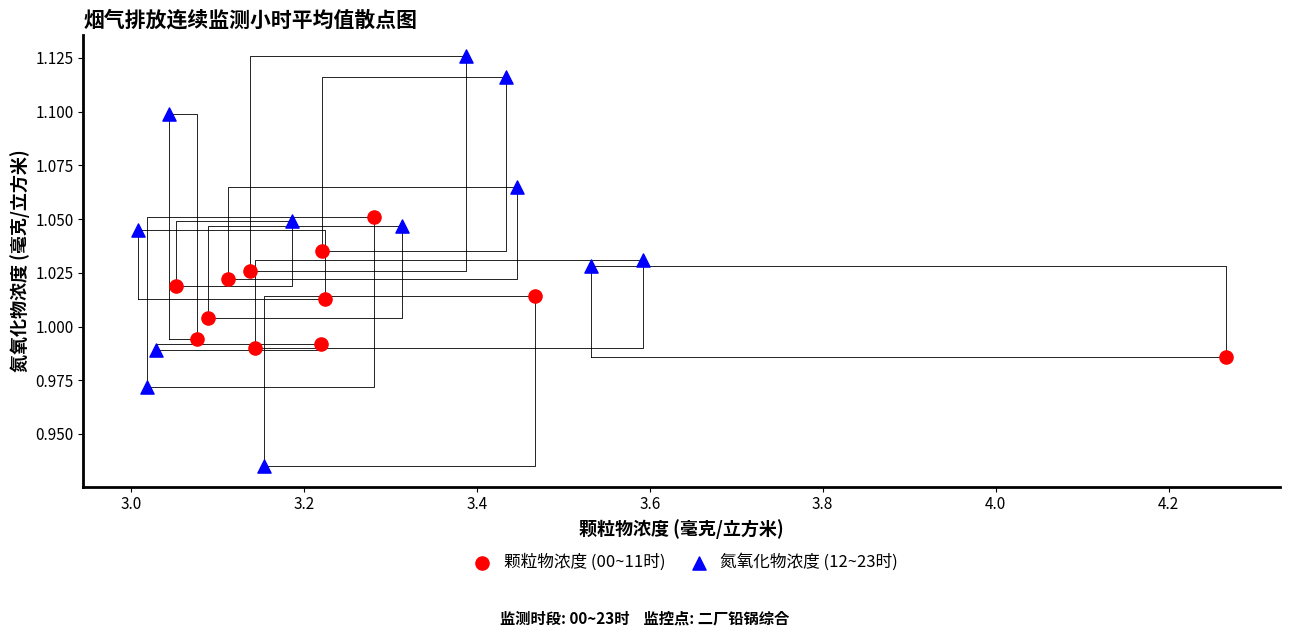

Which series has the widest spread of Y values?

氮氧化物浓度 (12~23时)